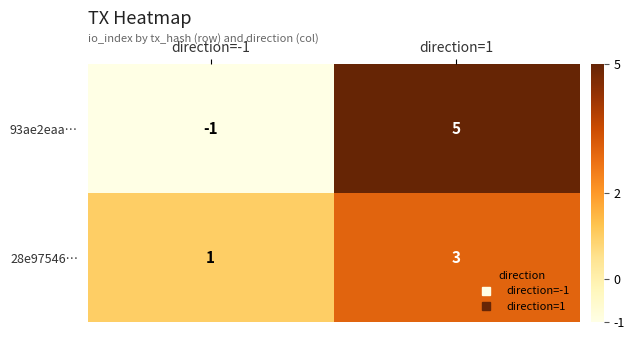

The value of 28e97546… at direction=1 is 1. True or false?

False